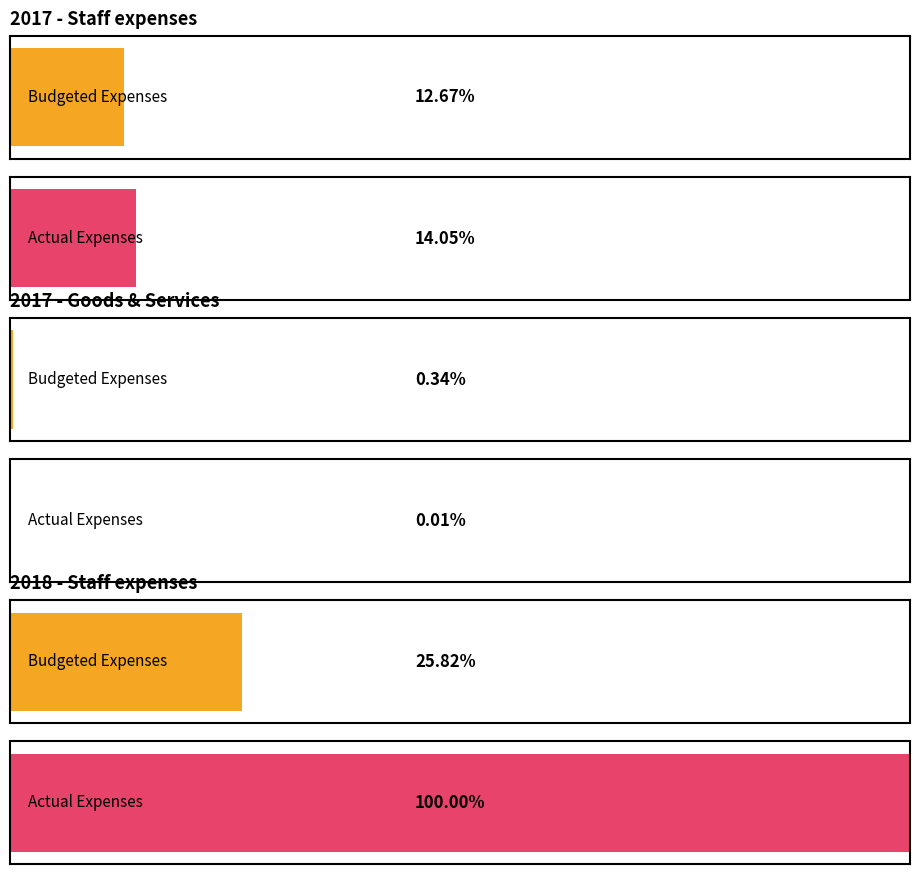

Are the bars grouped side by side (vs. stacked)?

Yes